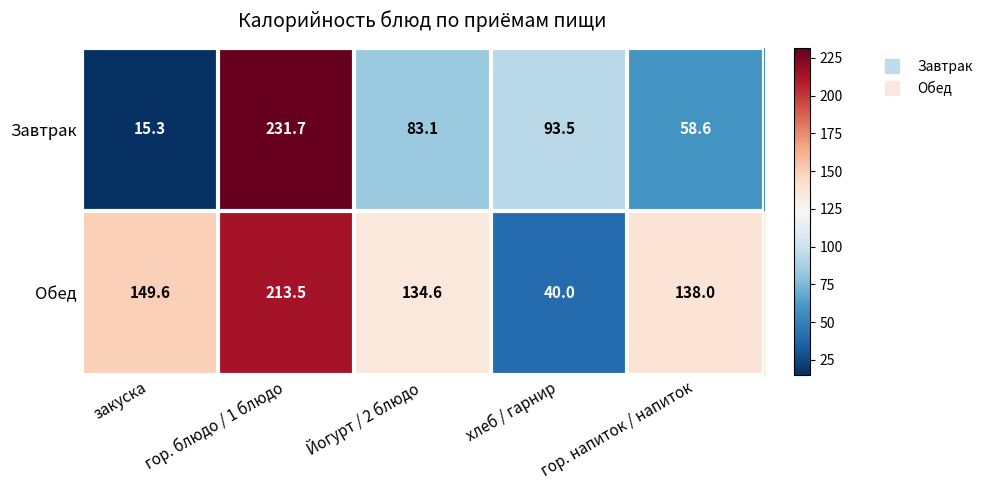

What is the minimum value shown in the chart?

15.3